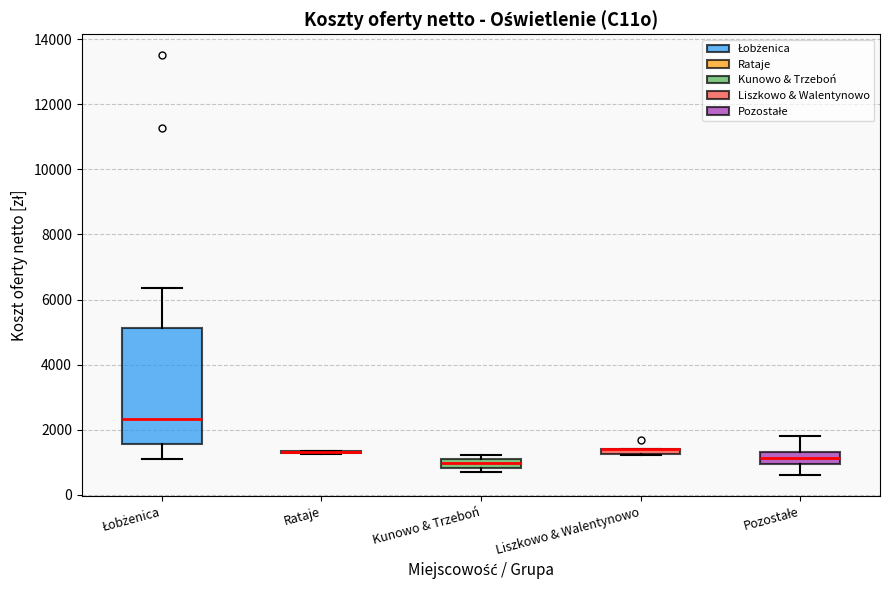

Comparing the boxes themselves (not the whiskers), which one is the tallest?

Łobżenica